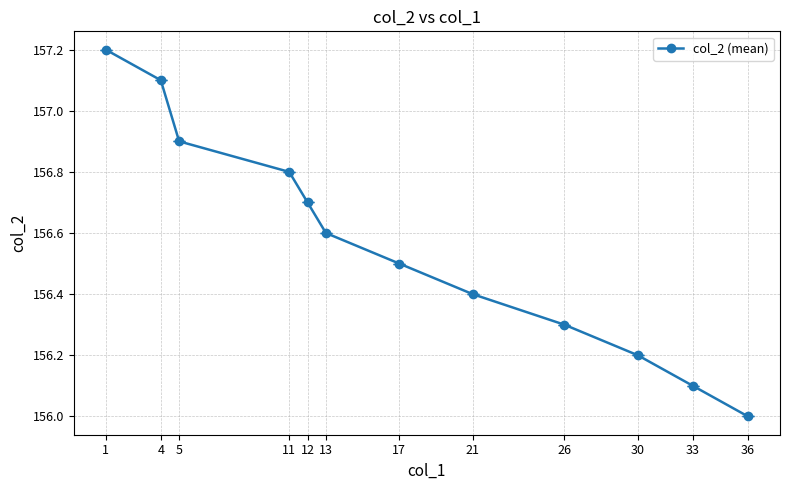

What is the sum of the values at 4 and 13?

313.7